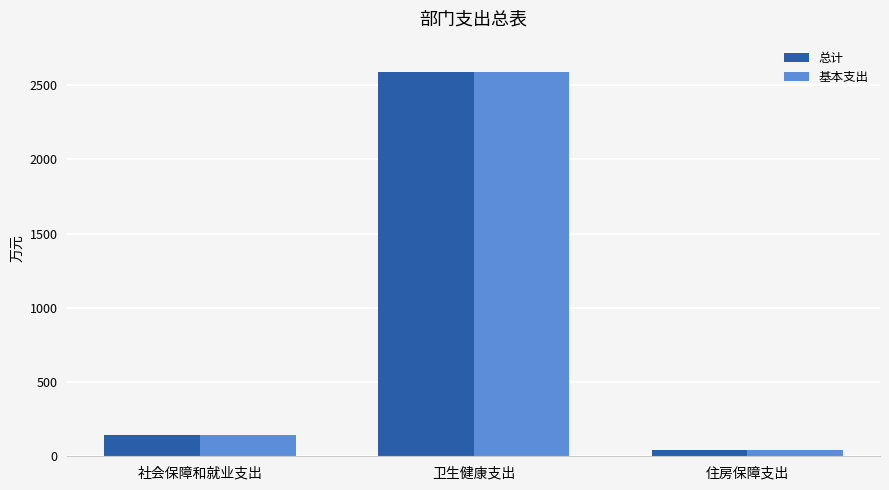

Reading left to right, what are all the values shown in this chart?

总计: 141.2	2585.9	43.8
基本支出: 141.2	2585.9	43.8